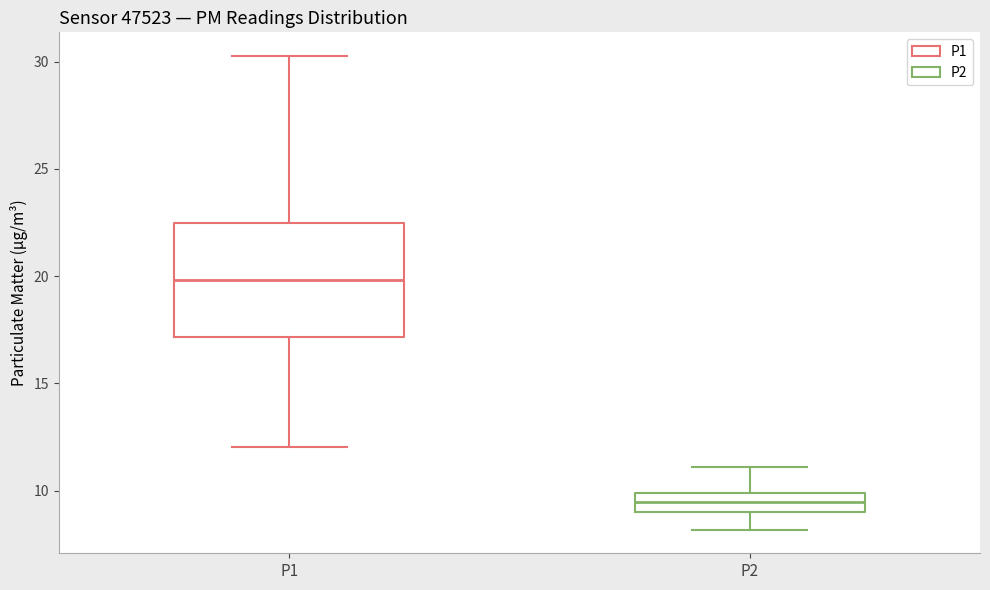

Where does the median line of the box for P2 sit on the y-axis? The values are not printed on the chart, so give them approximately, as read against the axis.

9.5